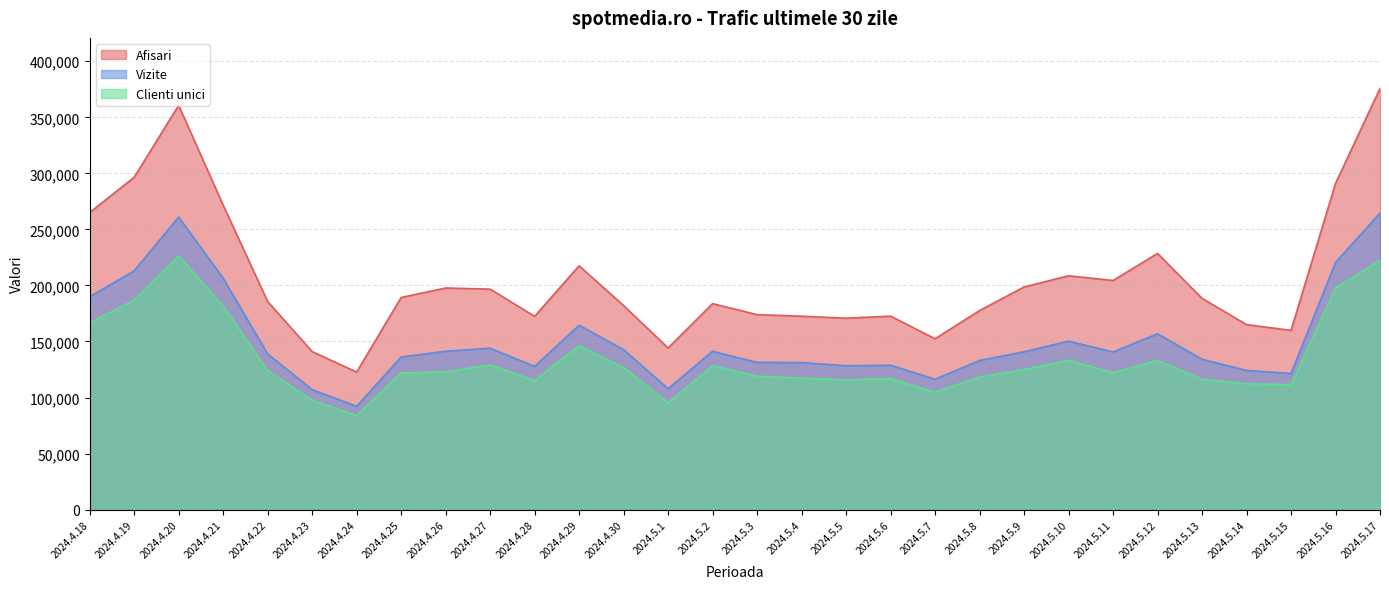

Where is the first local maximum for Vizite?

2024.4.20